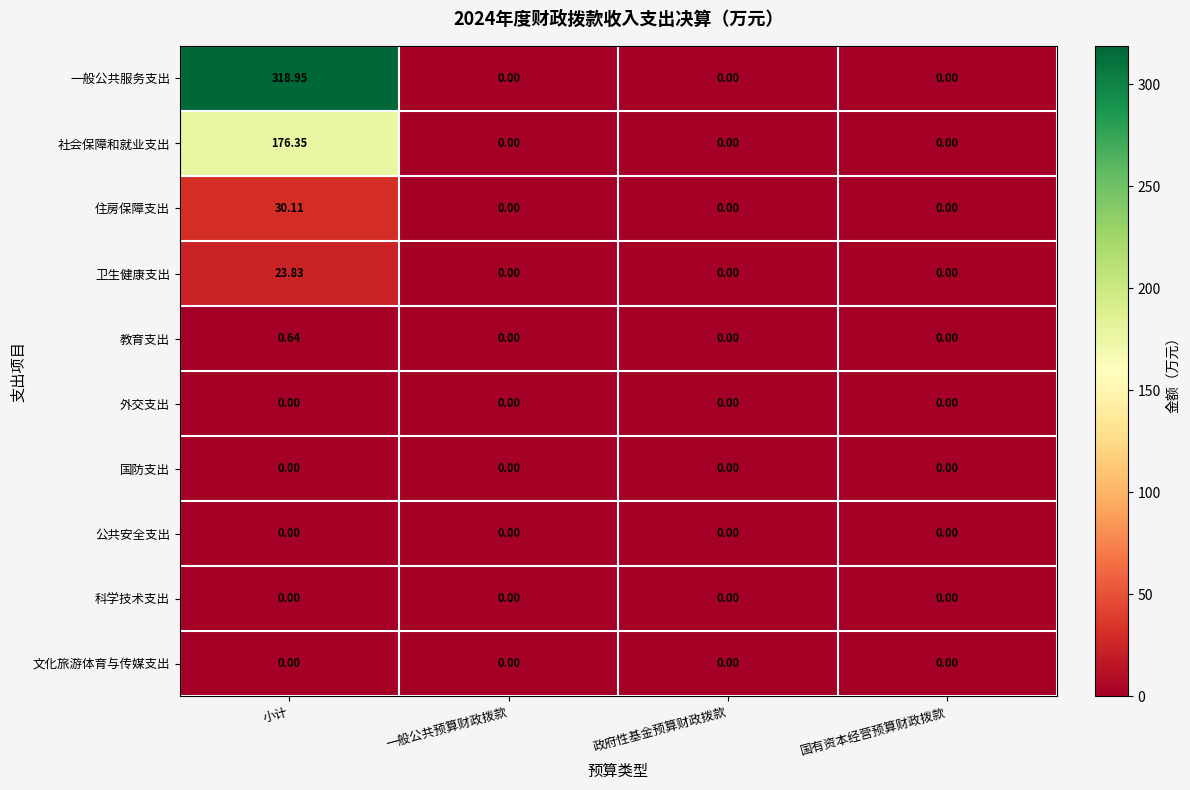

Which series has the largest total across all categories?

一般公共服务支出